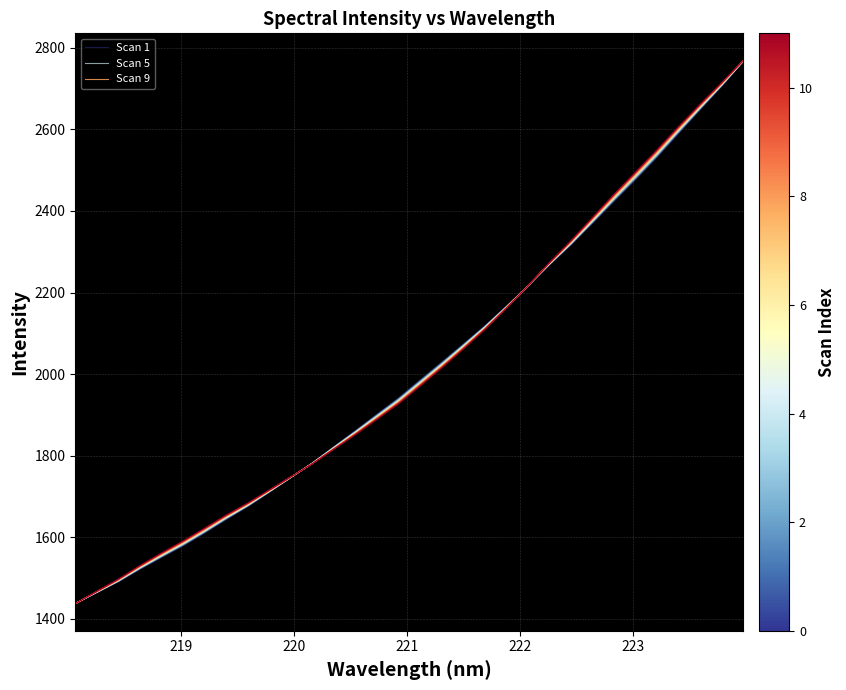

Does the chart display data point markers on the line(s)?

No